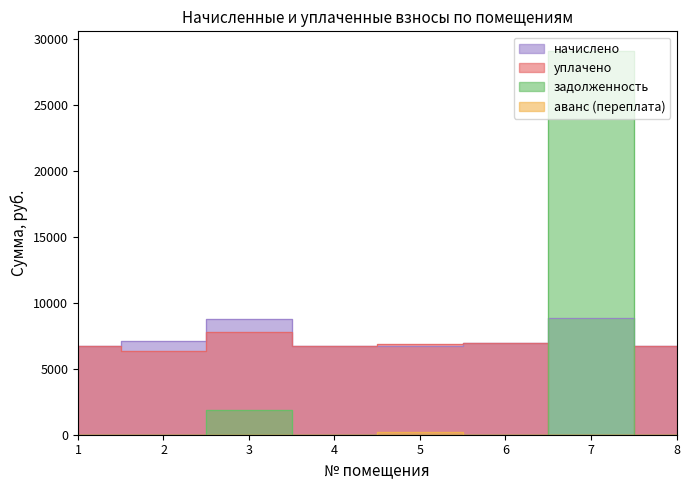

Which series has the largest total across all categories?

начислено